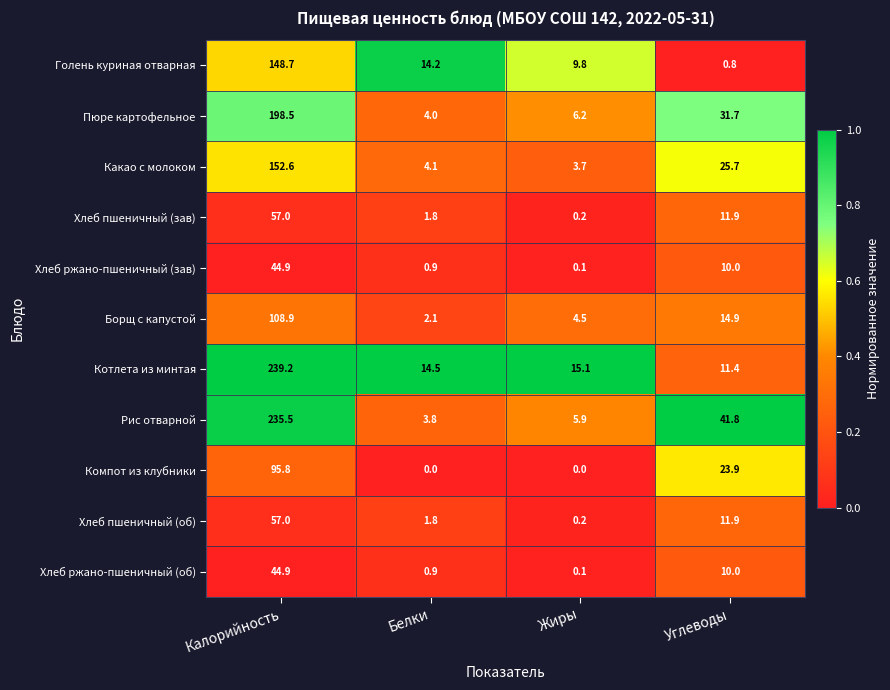

List the labels in order of Рис отварной value, smallest first.

Белки, Жиры, Углеводы, Калорийность